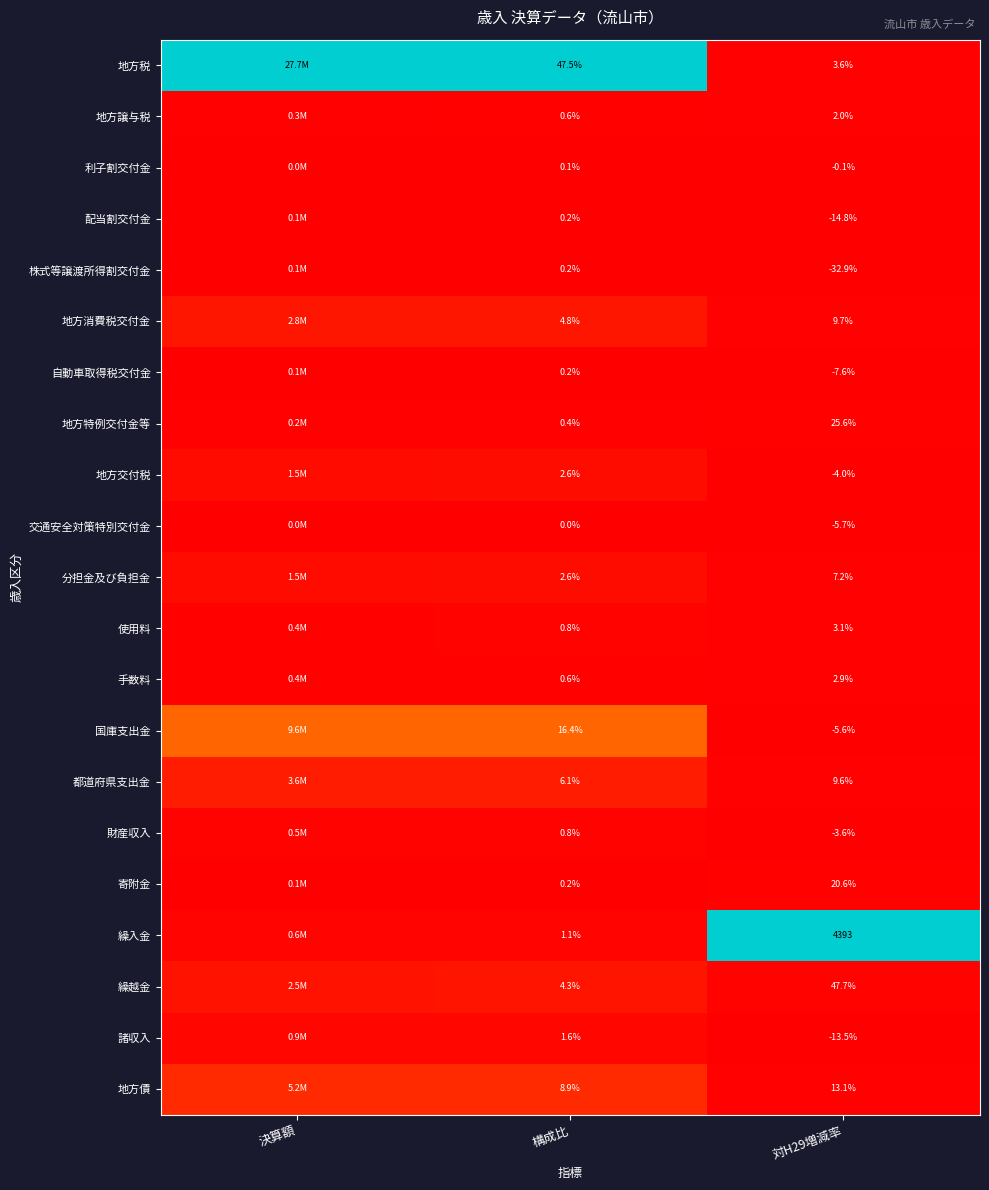

How many distinct data groups are displayed?

21